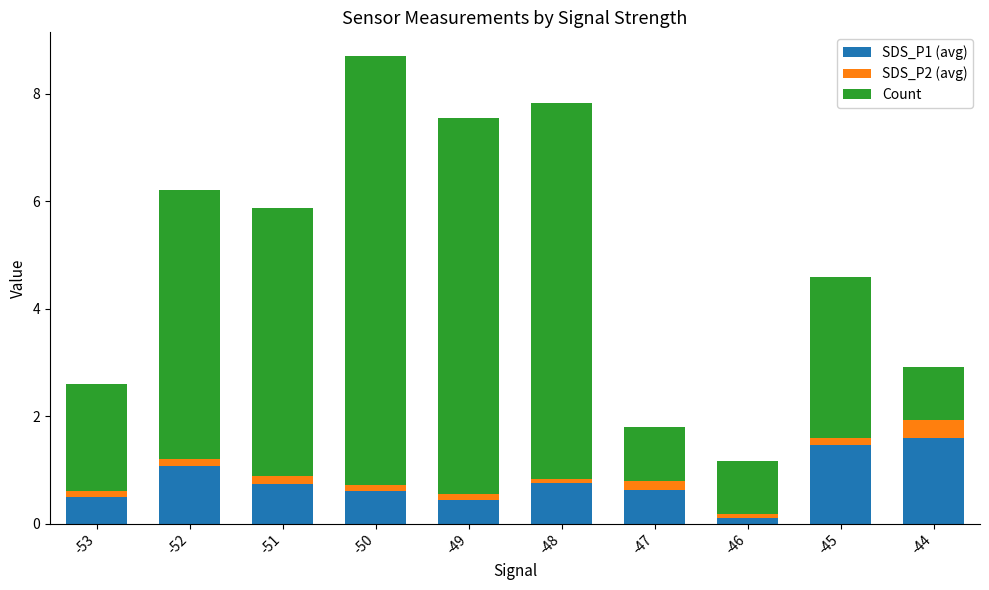

How many categories are shown in the chart?

10